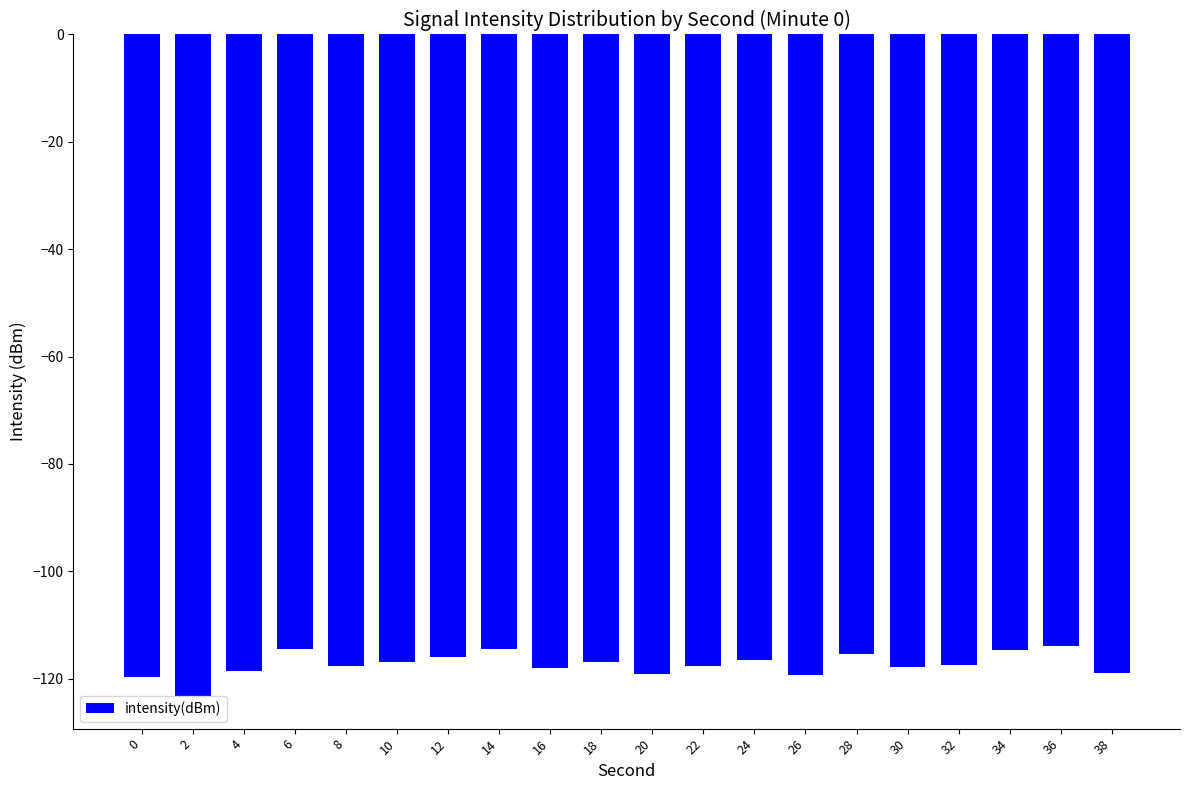

How many bars are there in total?

20